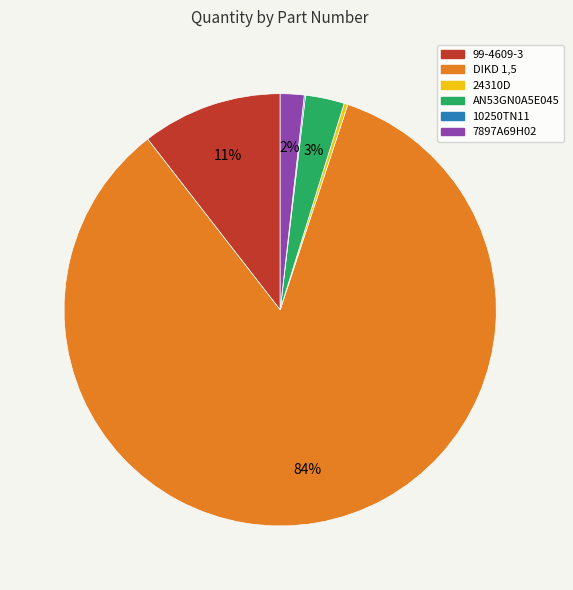

Which category has the biggest portion of the pie?

DIKD 1,5